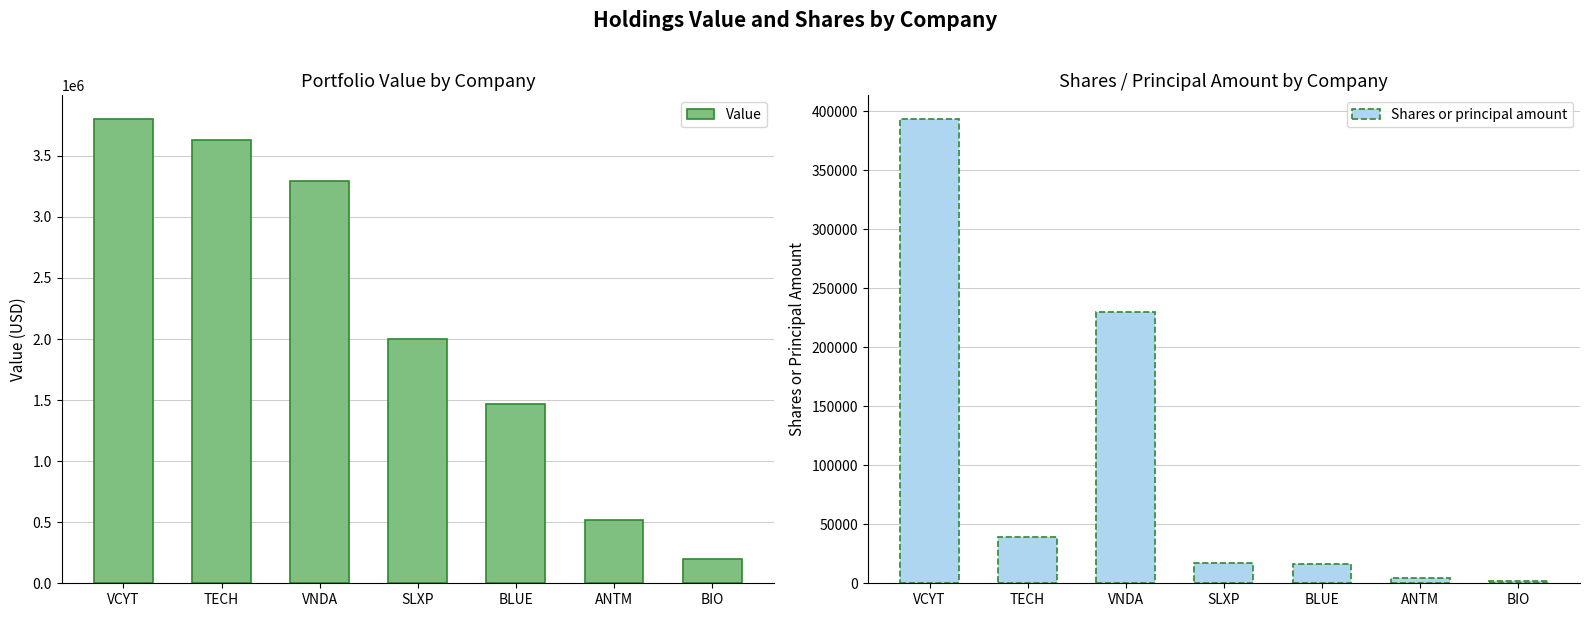

The Value series shows 1064711 at SLXP. True or false?

False